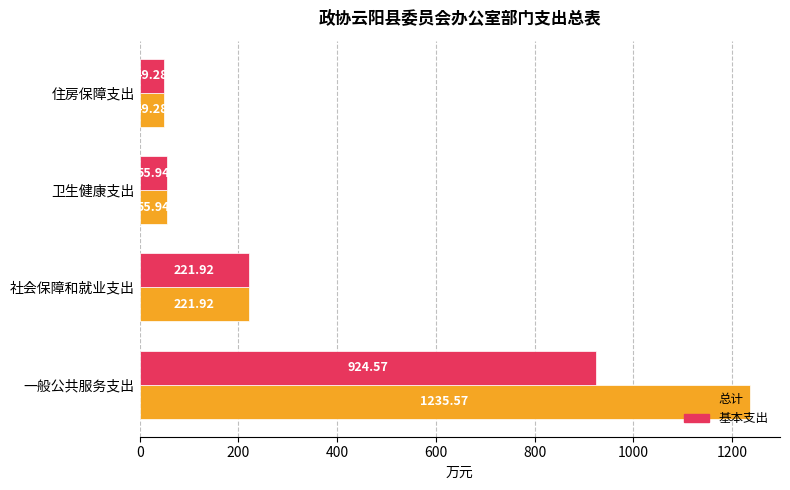

At how many categories does at least one series exceed 350?

1